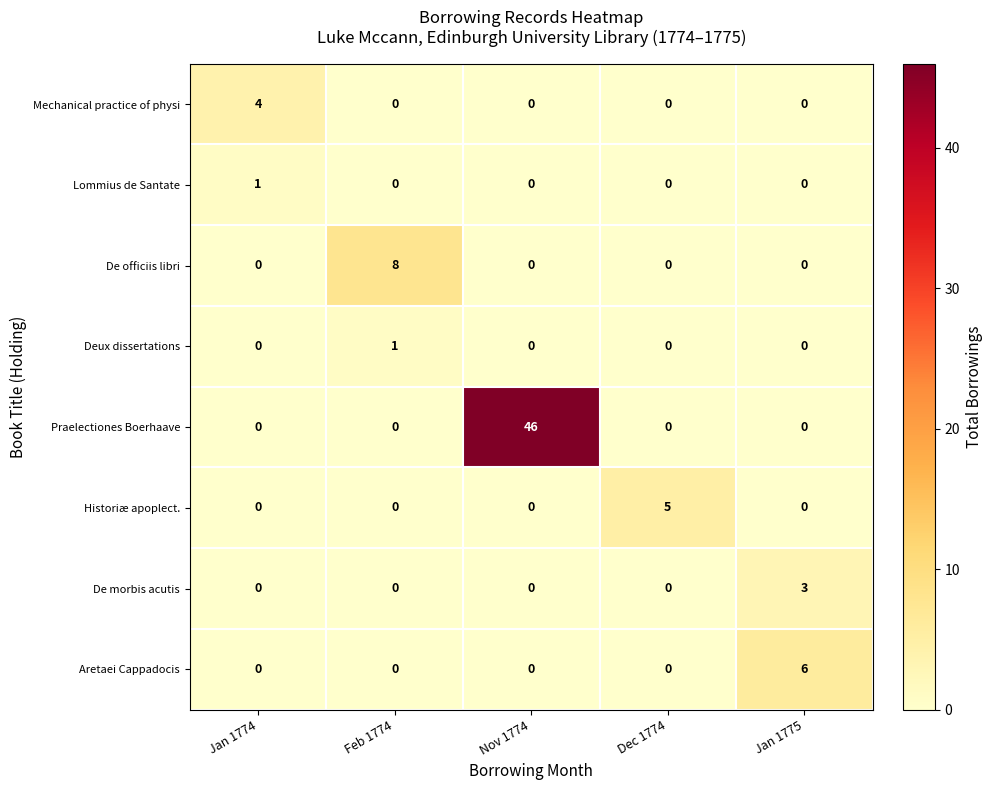

Which label corresponds to the largest value in the chart?

Nov 1774